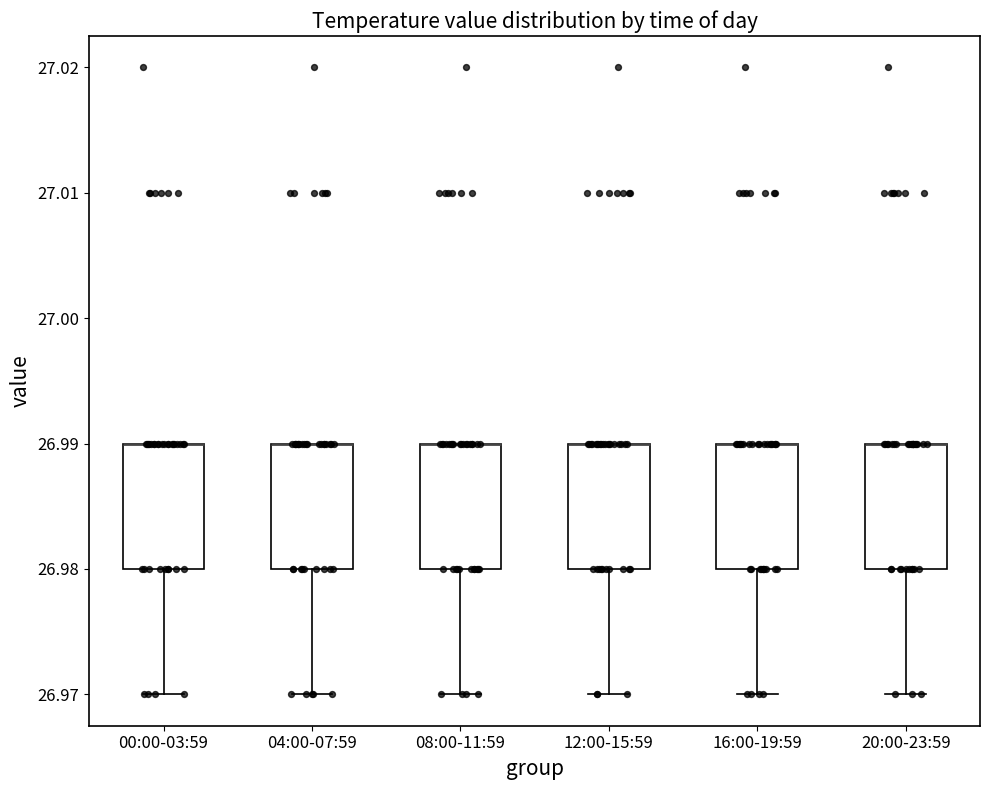

Where does the lower whisker of the box for 20:00-23:59 end on the y-axis? The values are not printed on the chart, so give them approximately, as read against the axis.

26.97